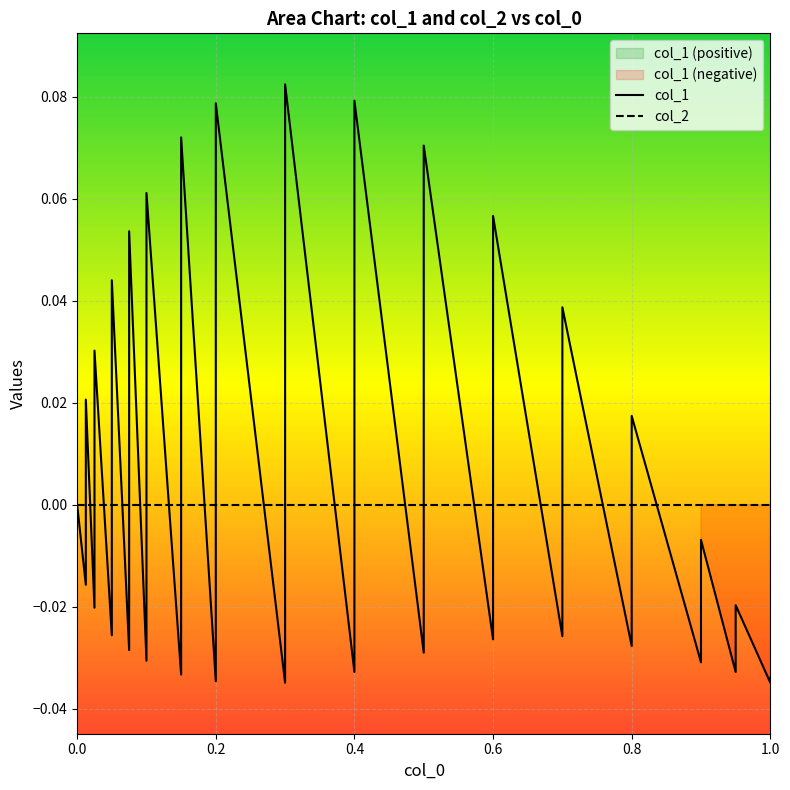

How many values are below zero?

19